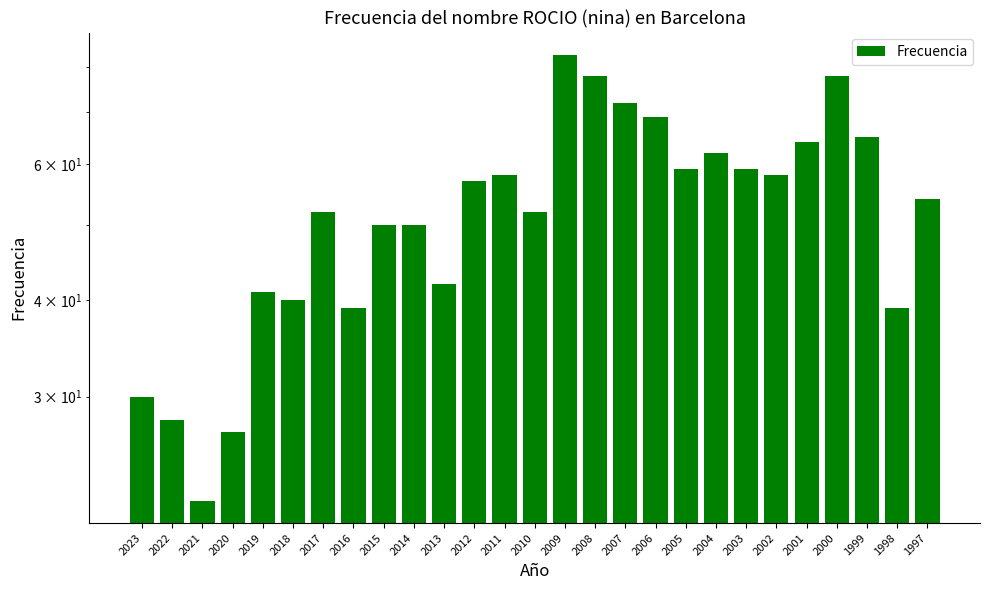

Read the value at 2020, to the nearest 10.

30